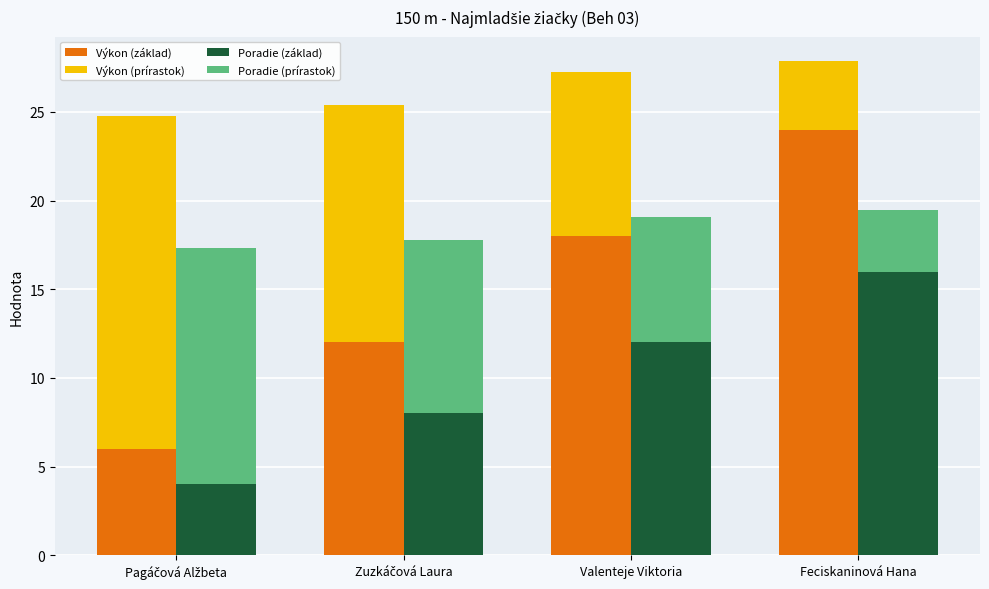

Reading left to right, what are all the values shown in this chart?

Výkon (základ): Pagáčová Alžbeta=6.0	Zuzkáčová Laura=12.0	Valenteje Viktoria=18.0	Feciskaninová Hana=24.0
Výkon (prírastok): Pagáčová Alžbeta=18.8	Zuzkáčová Laura=13.4	Valenteje Viktoria=9.2	Feciskaninová Hana=3.9
Poradie (základ): Pagáčová Alžbeta=4.0	Zuzkáčová Laura=8.0	Valenteje Viktoria=12.0	Feciskaninová Hana=16.0
Poradie (prírastok): Pagáčová Alžbeta=13.3	Zuzkáčová Laura=9.8	Valenteje Viktoria=7.1	Feciskaninová Hana=3.5